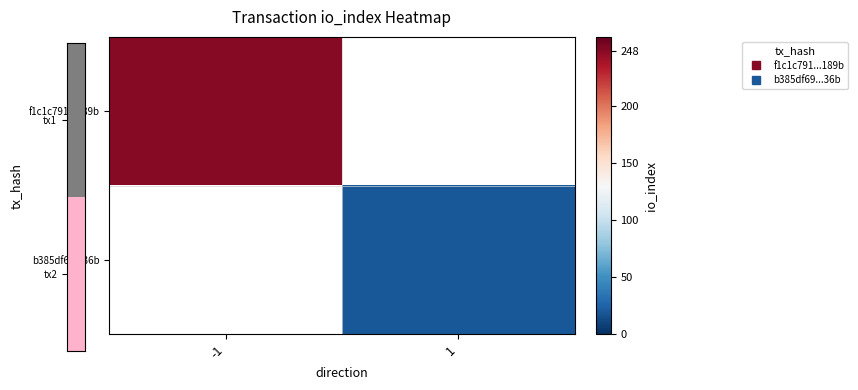

Is the value of b385df69...36b at 1 greater than the value of f1c1c791...189b at -1?

No